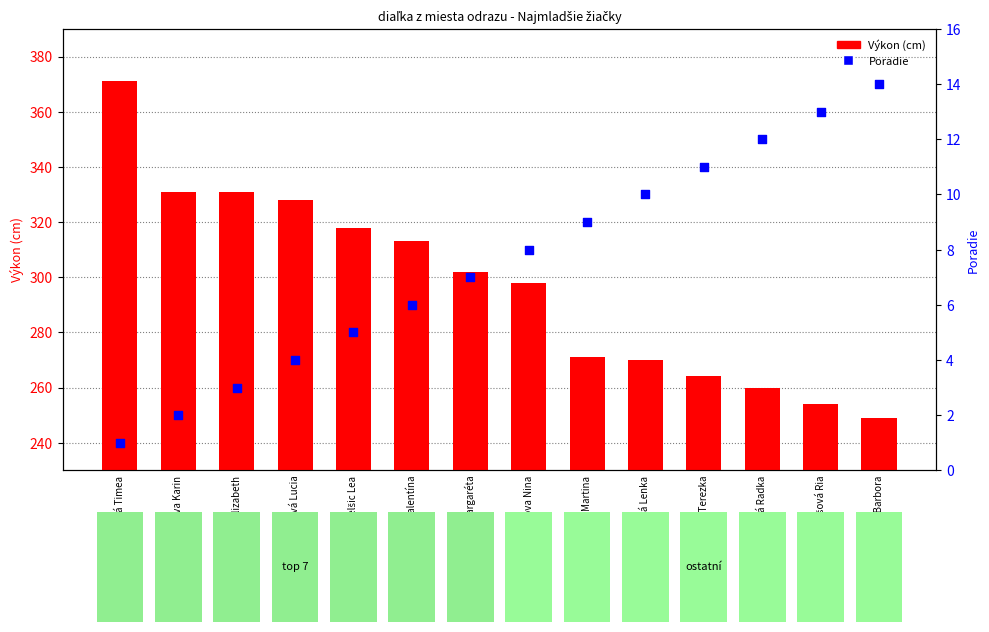

At which category is the sum across all series the highest?

Mošková Timea